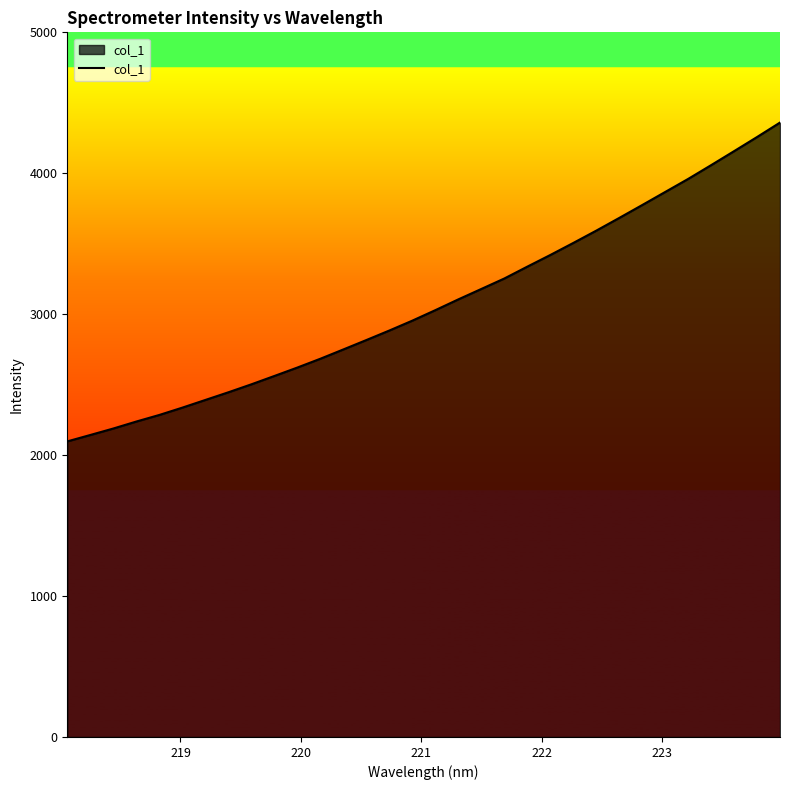

What is the smallest value displayed?

2097.4